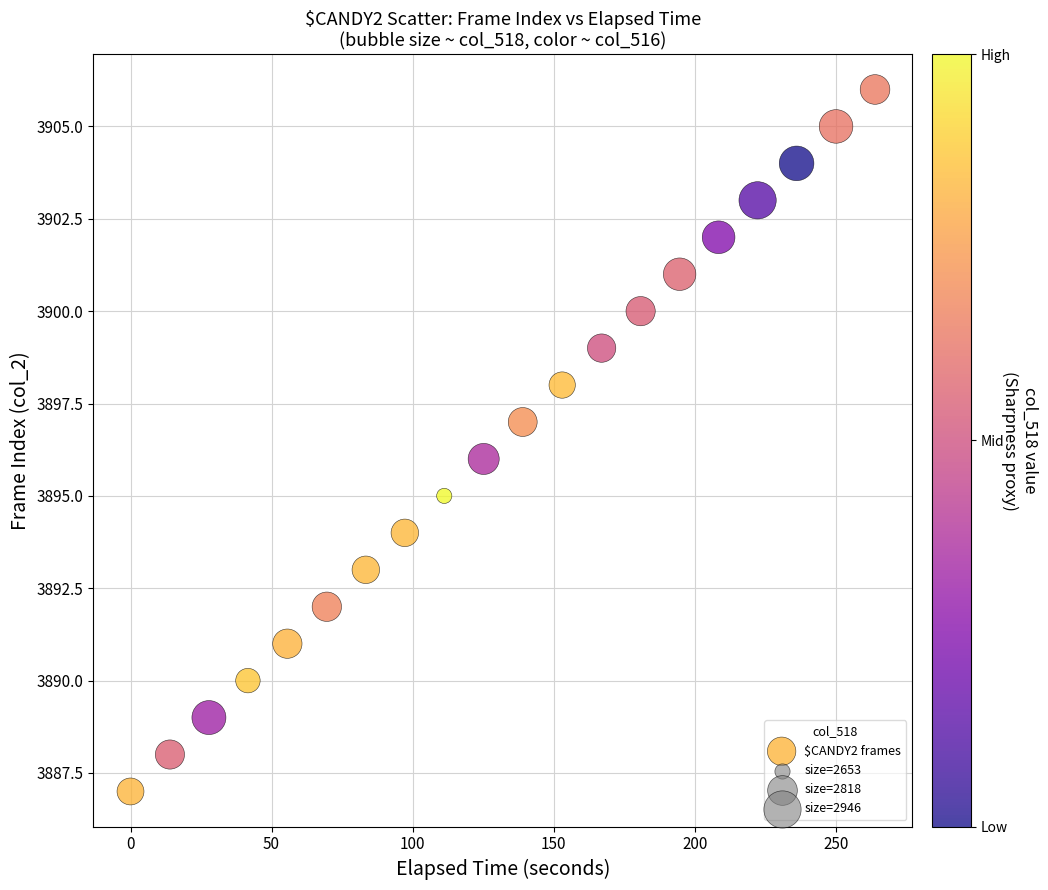

What is the range of Y values (max minus min)?

19